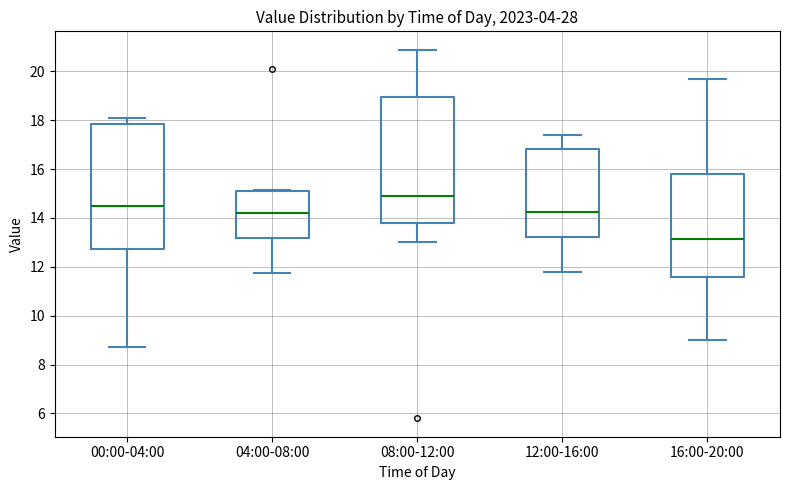

Reading left to right, read every box against the y-axis: the position of its median line, the range the box covers, and the ends of its whiskers. The values are not printed on the chart, so give them approximately, as read against the axis.

00:00-04:00: median 14.4, box 12.8 to 17.8, whiskers 8.8 to 18.2
04:00-08:00: median 14.2, box 13.2 to 15.0, whiskers 11.8 to 15.2
08:00-12:00: median 15.0, box 13.8 to 19.0, whiskers 13.0 to 20.8
12:00-16:00: median 14.2, box 13.2 to 16.8, whiskers 11.8 to 17.4
16:00-20:00: median 13.2, box 11.6 to 15.8, whiskers 9.0 to 19.6